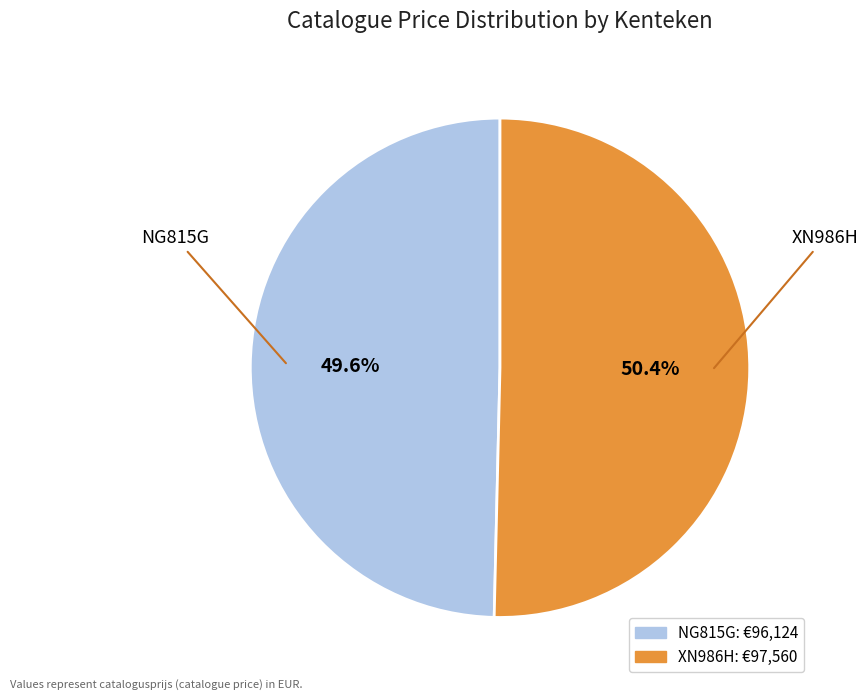

To the nearest percent, what portion does XN986H represent?

50%